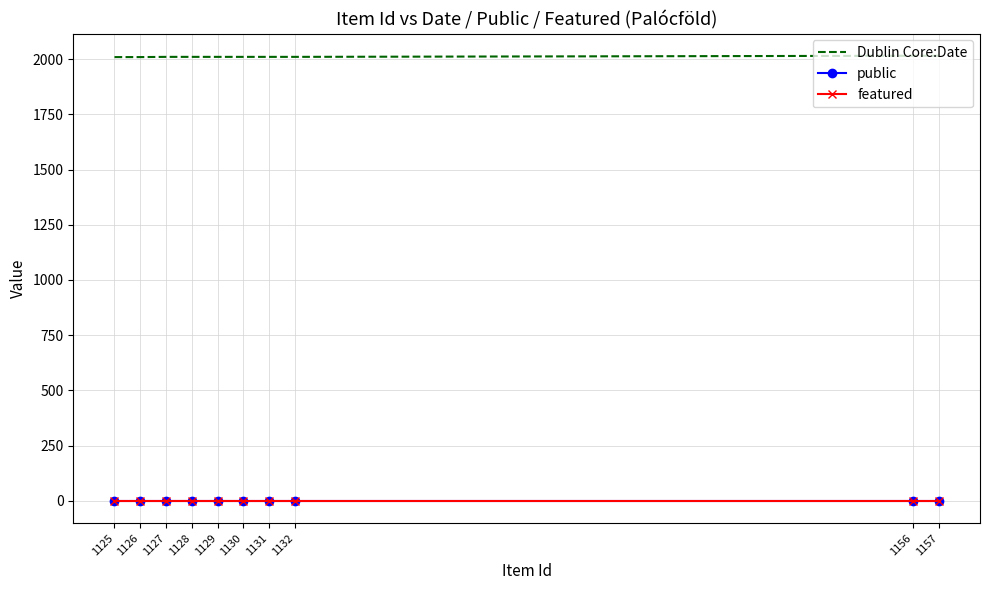

What is the maximum value shown in the chart?

2015